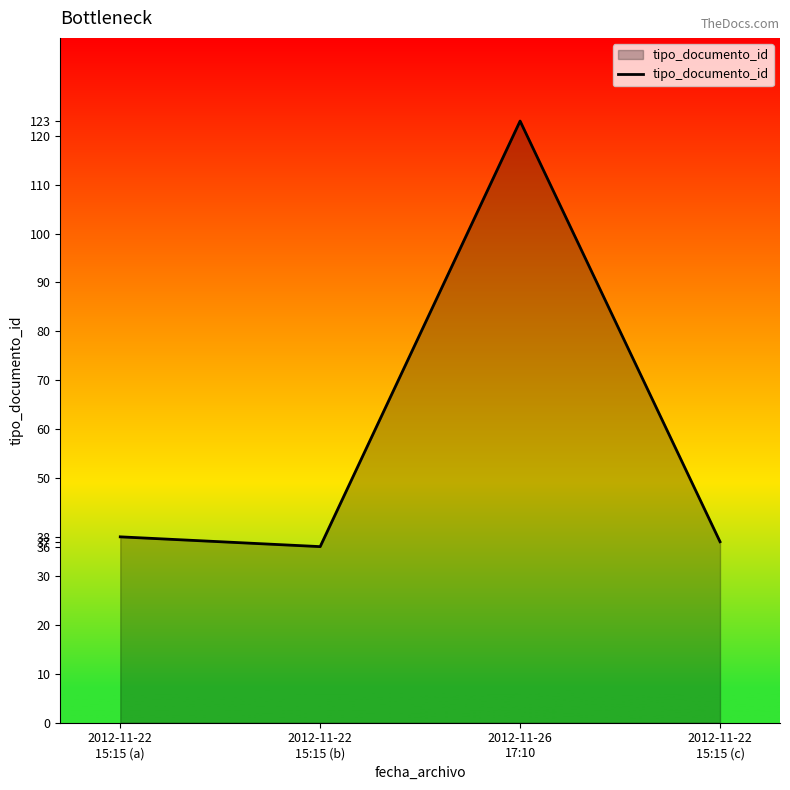

True or false: the data has more than 1 interior local peaks.

False